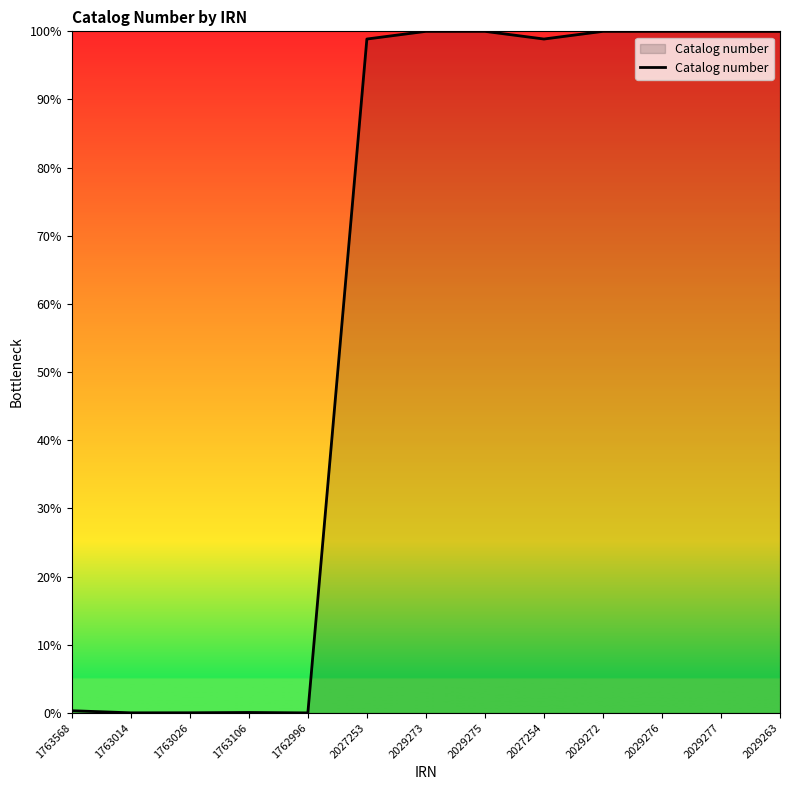

The value at 2027254 is 98.9. True or false?

True